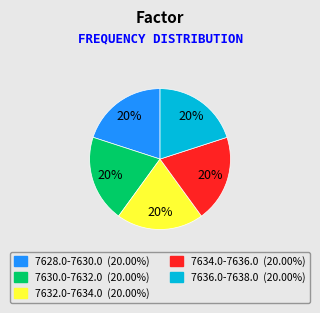

Combined, do 7634.0-7636.0 (20.00%) and 7636.0-7638.0 (20.00%) account for over 50%?

No